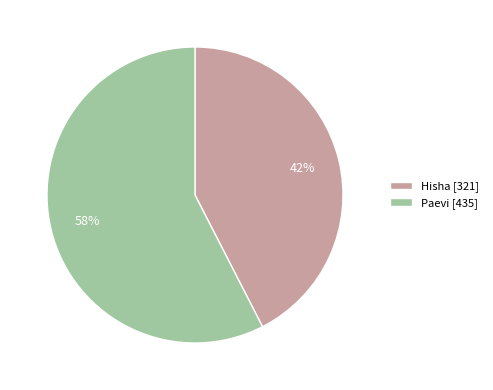

True or false: Hisha accounts for 42% of the total.

True